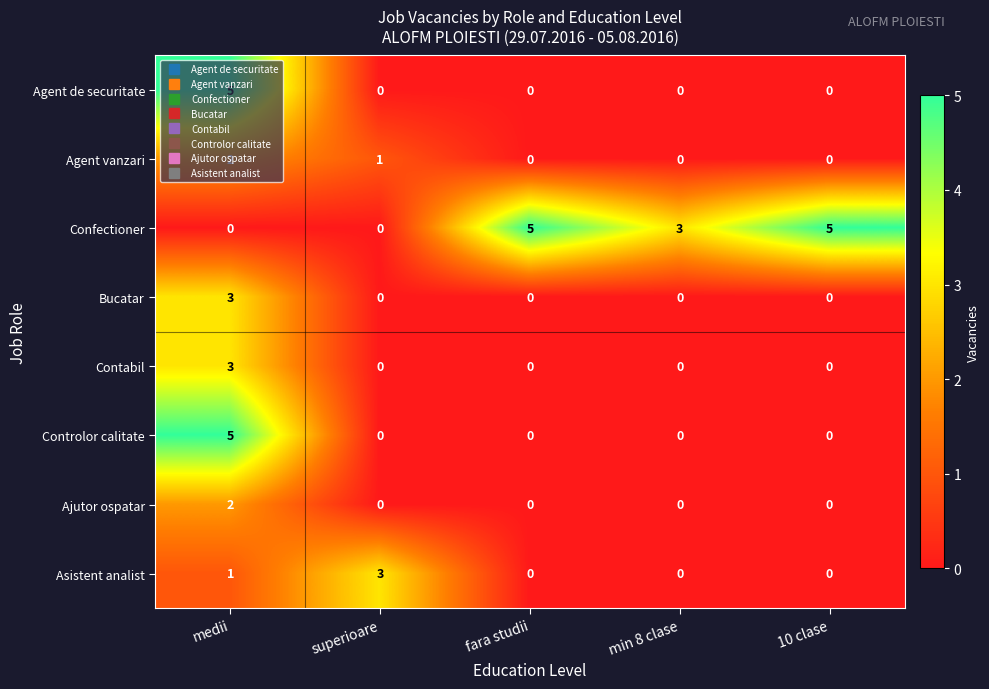

How many Controlor calitate values are between 0 and 1?

4